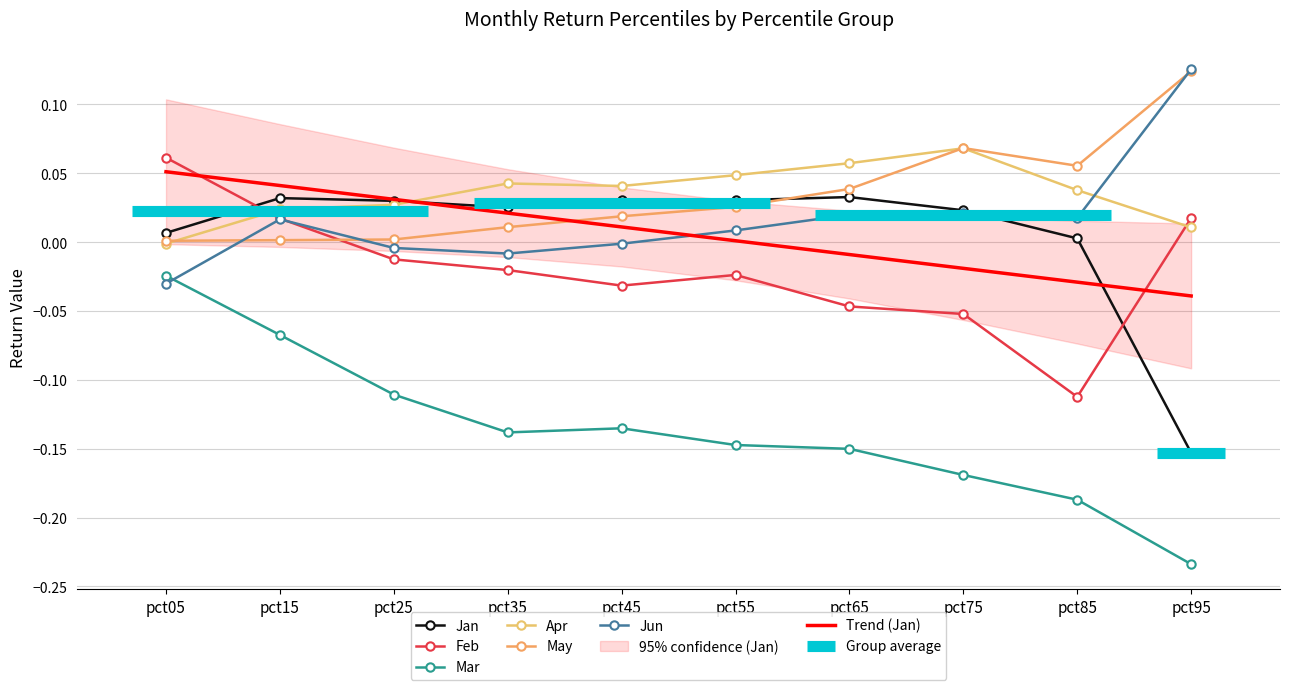

What is the difference between the highest and lowest values at pct35?

0.2